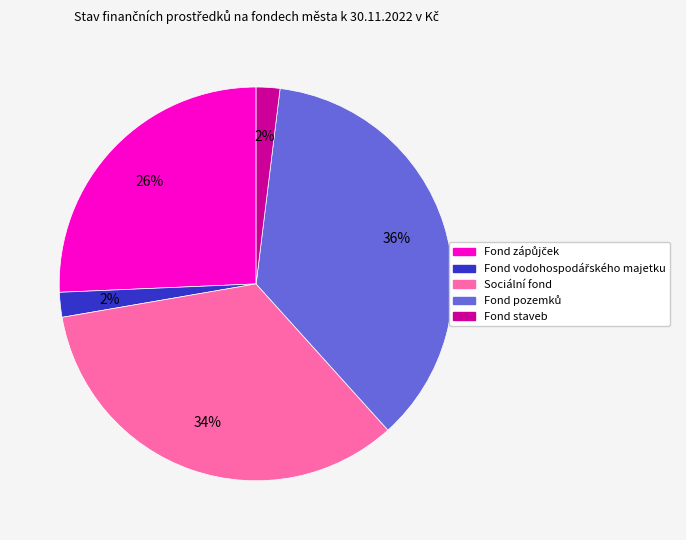

Is it true that Sociální fond is 34% of the pie?

True